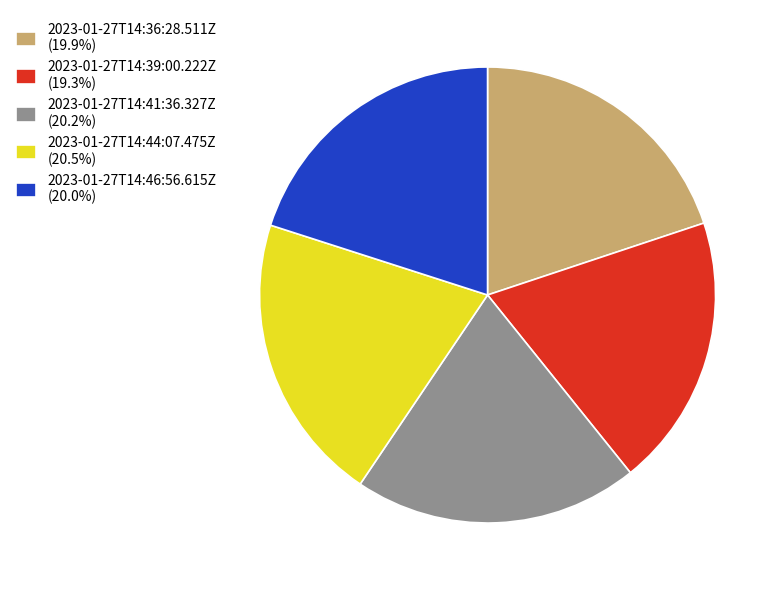

How many slices are in this pie chart?

5